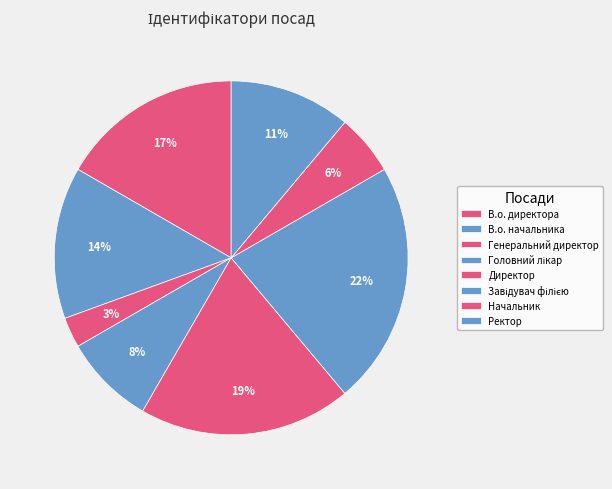

To the nearest percent, what is the average slice percentage?

12%